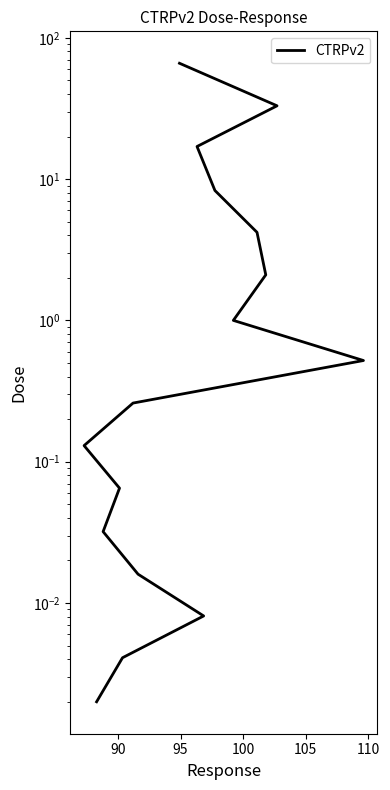

What is the difference between the maximum and minimum values?

66.0